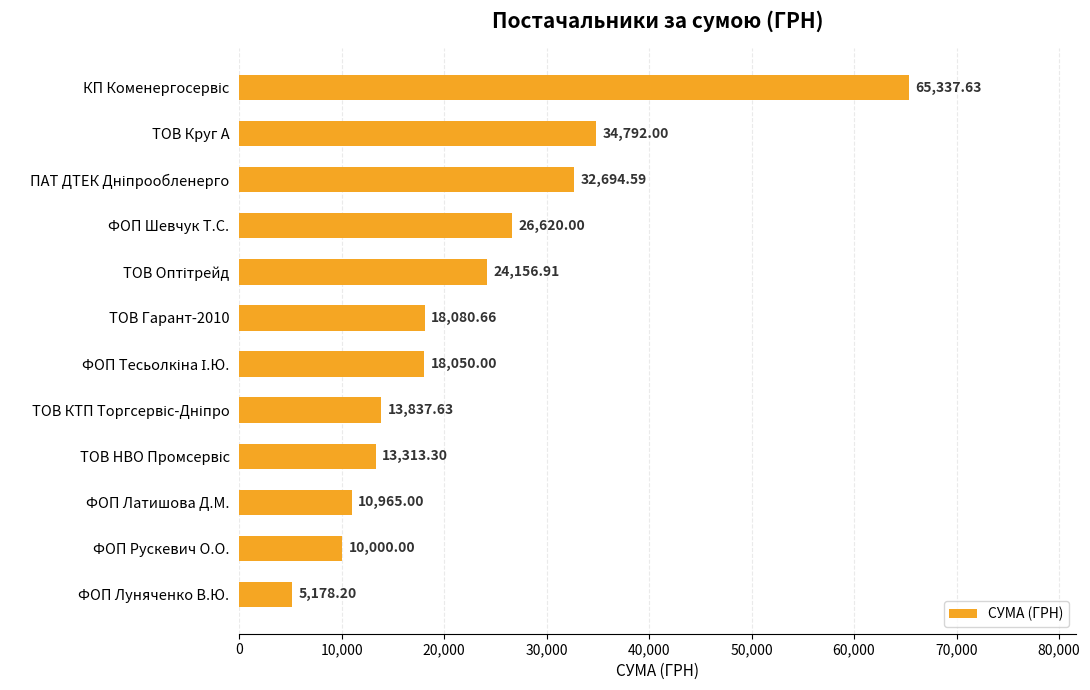

What is the difference between the maximum and second lowest values?

55337.6